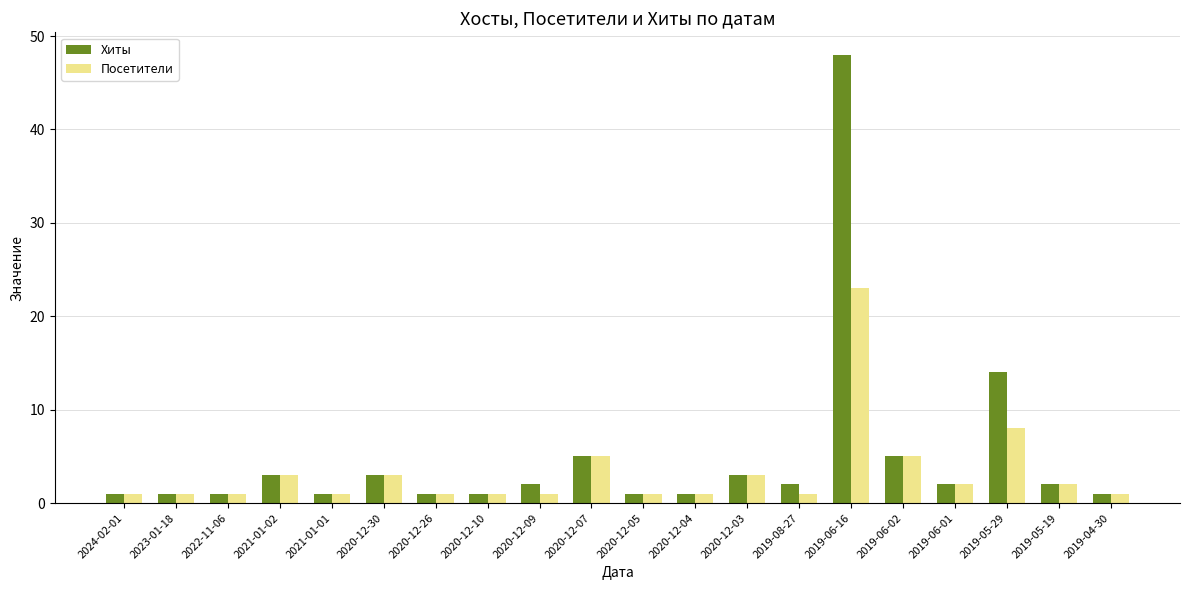

Which series has the largest total across all categories?

Хиты